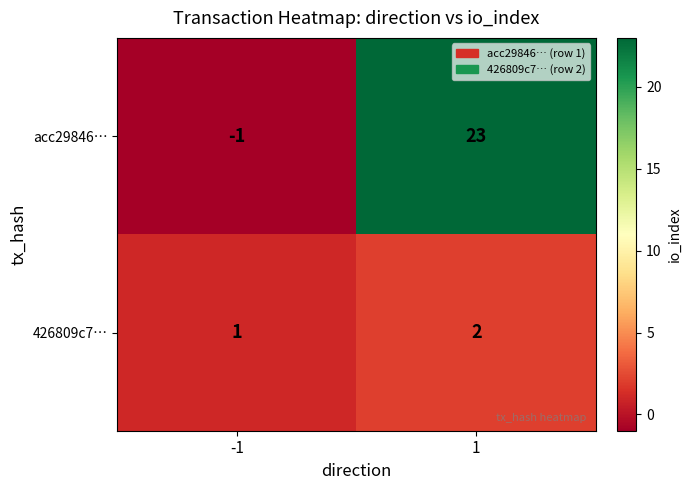

At which category does the chart reach its minimum across all series?

-1